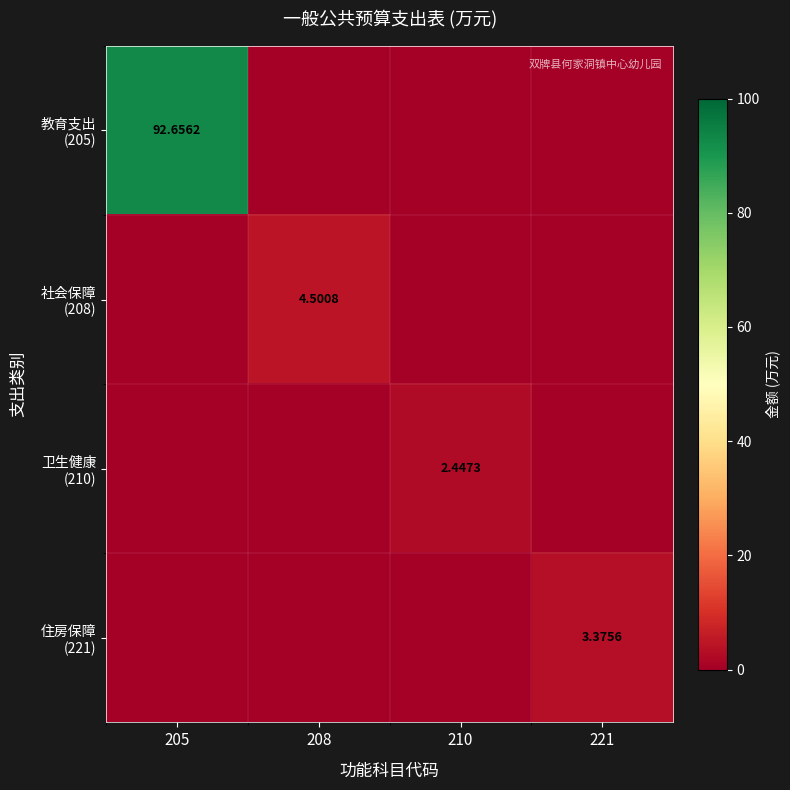

Count the number of data series in this chart.

4